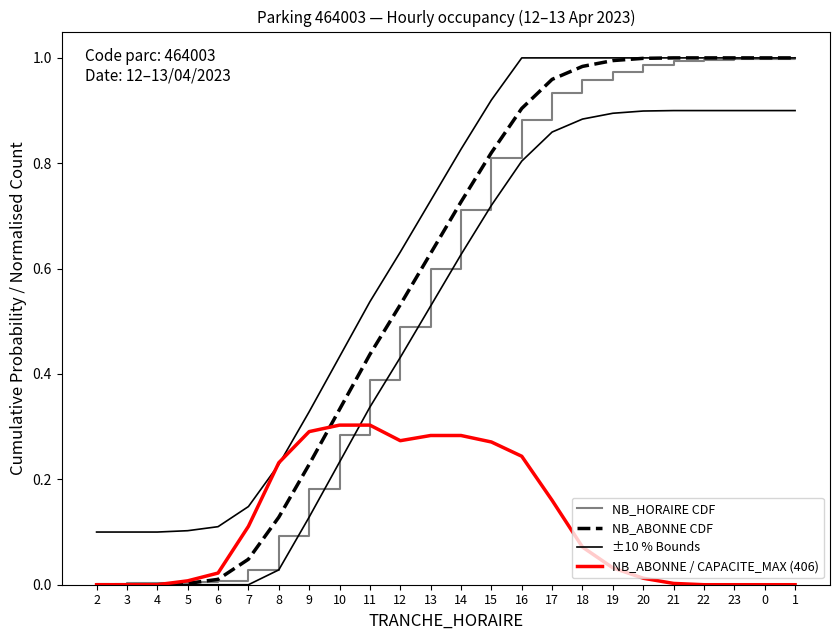

What is the sum of the NB_ABONNE CDF values at 4 and 21?

1.0